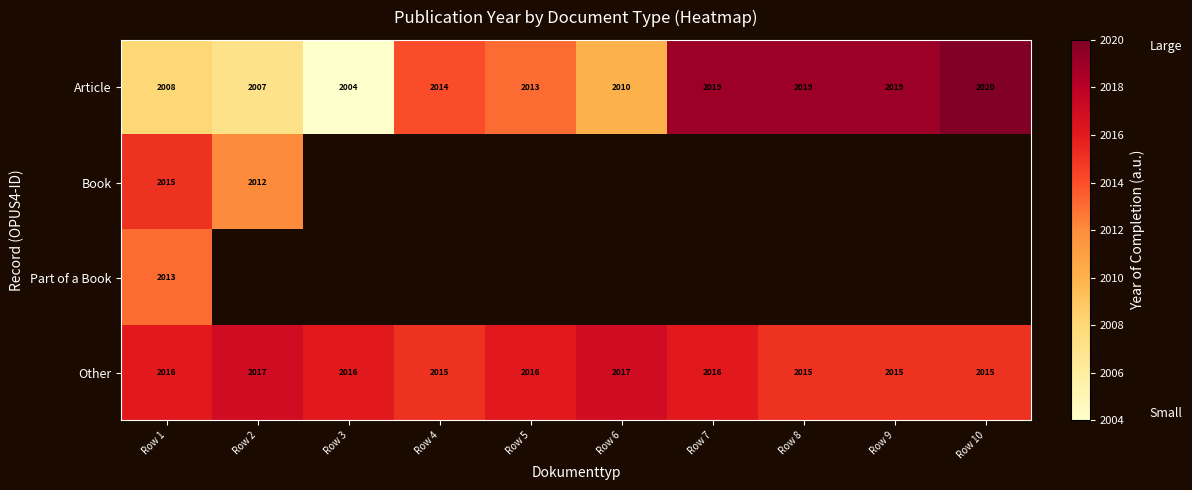

What is the difference between the maximum and minimum values in the Article series?

16